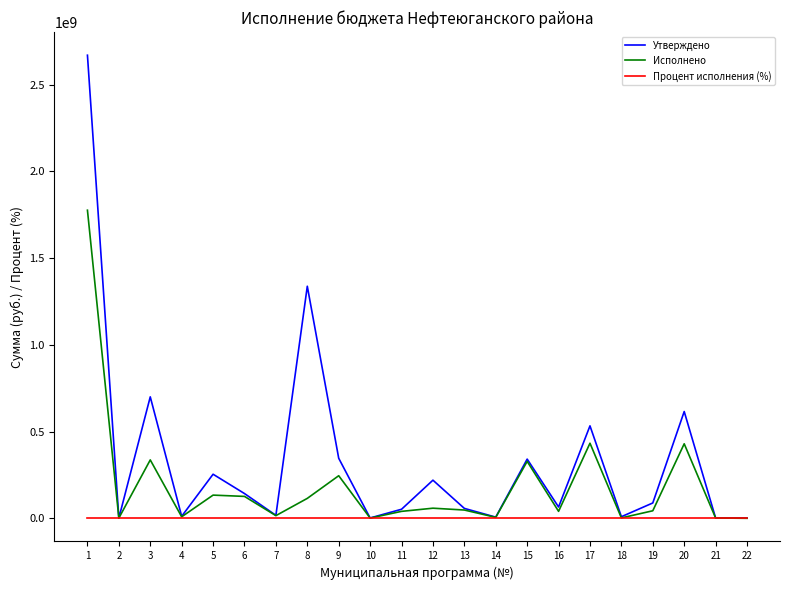

Is the value of Исполнено at 17 greater than the value of Процент исполнения (%) at 2?

Yes